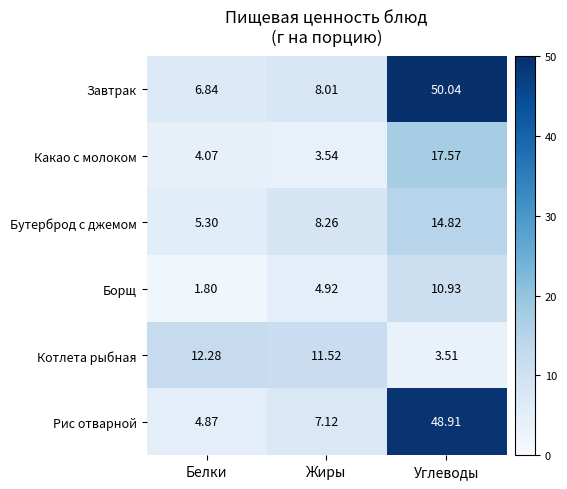

Which category has the highest value in the Котлета рыбная series?

Белки